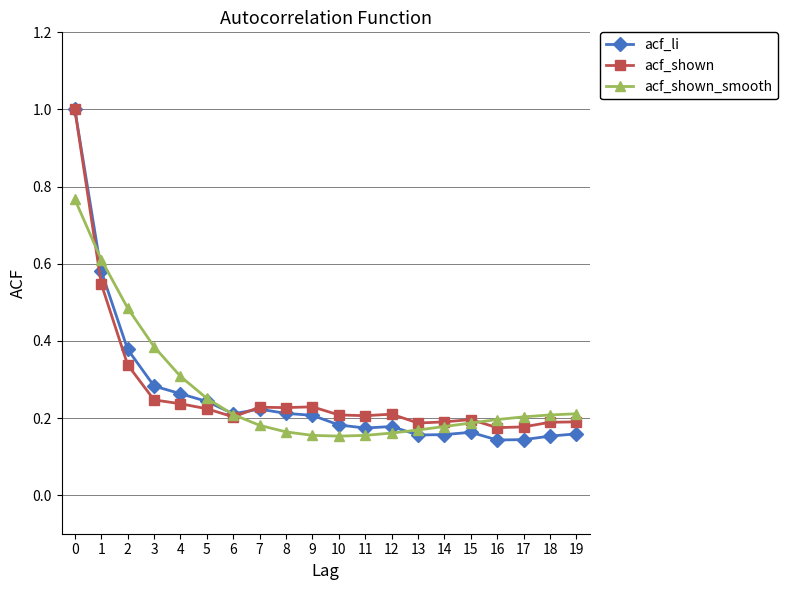

At how many categories does at least one series exceed 0?

20